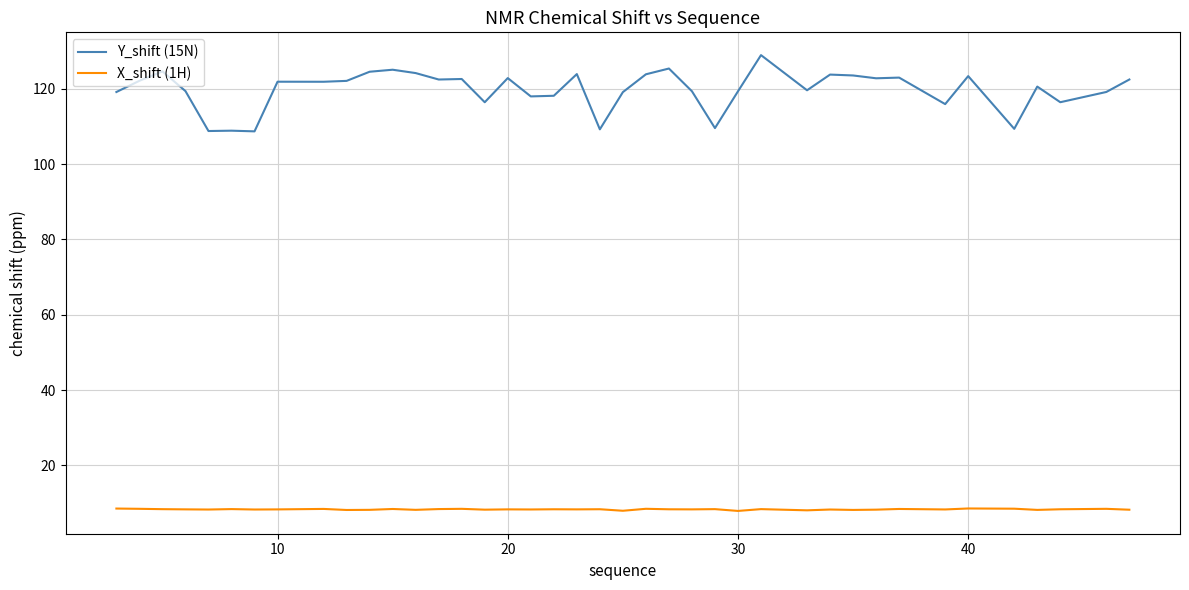

What is the difference between the maximum and minimum values in the X_shift (1H) series?

0.7